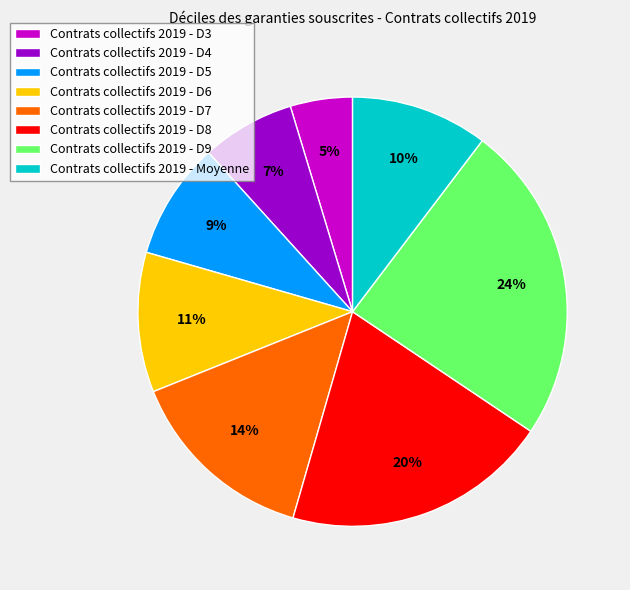

What percentage is the Contrats collectifs 2019 - D5 slice, to the nearest percent?

9%